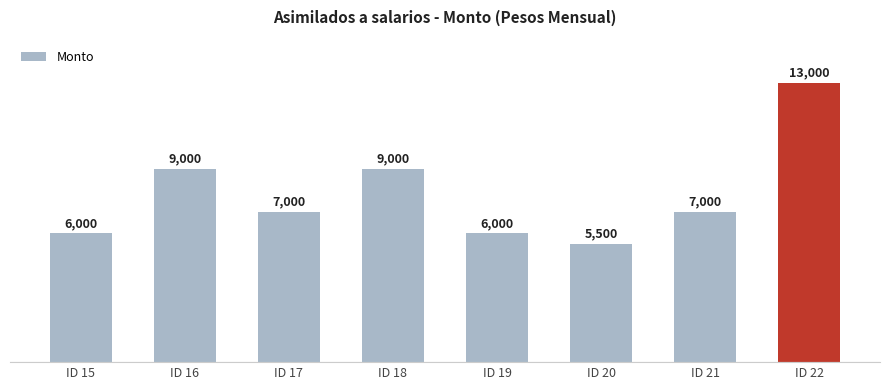

The chart shows a value of 6000 at ID 19. True or false?

True